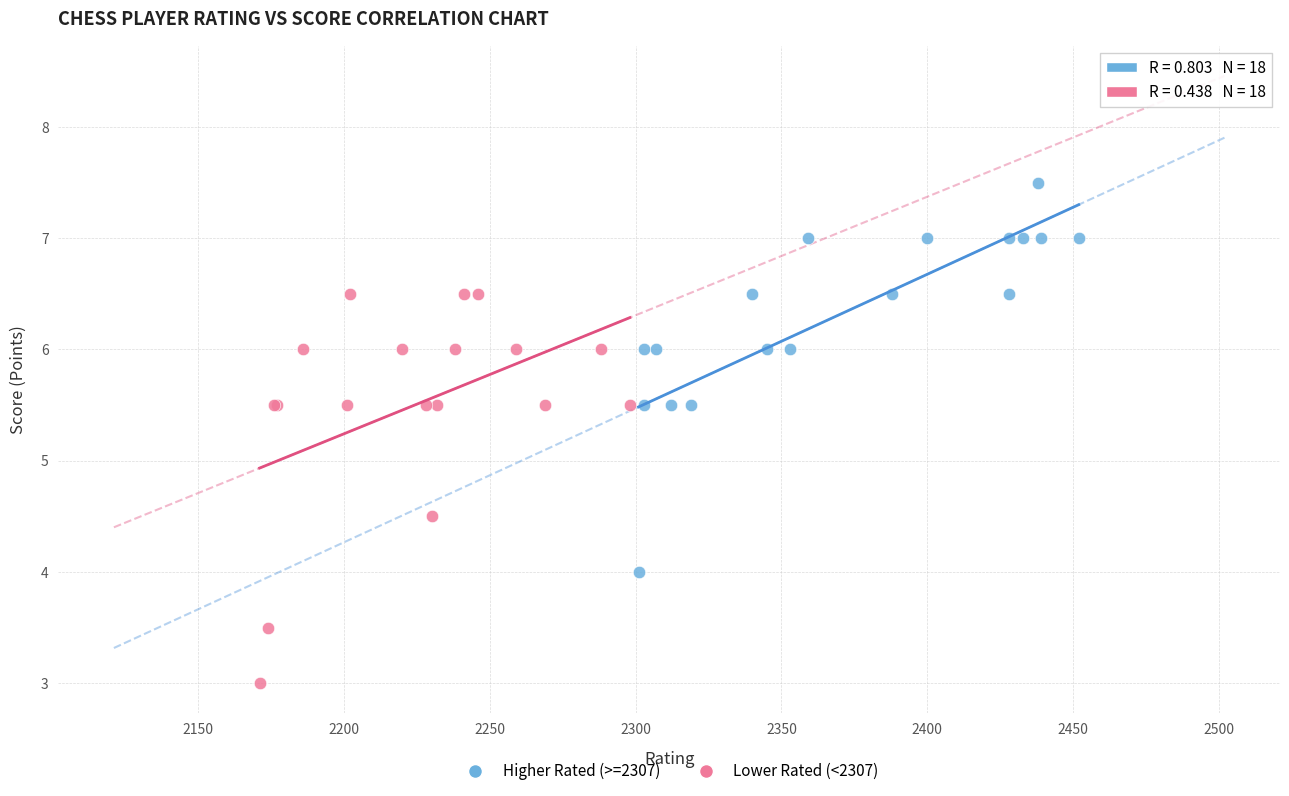

Which series contains the lowest Y value?

Lower Rated (<2307)